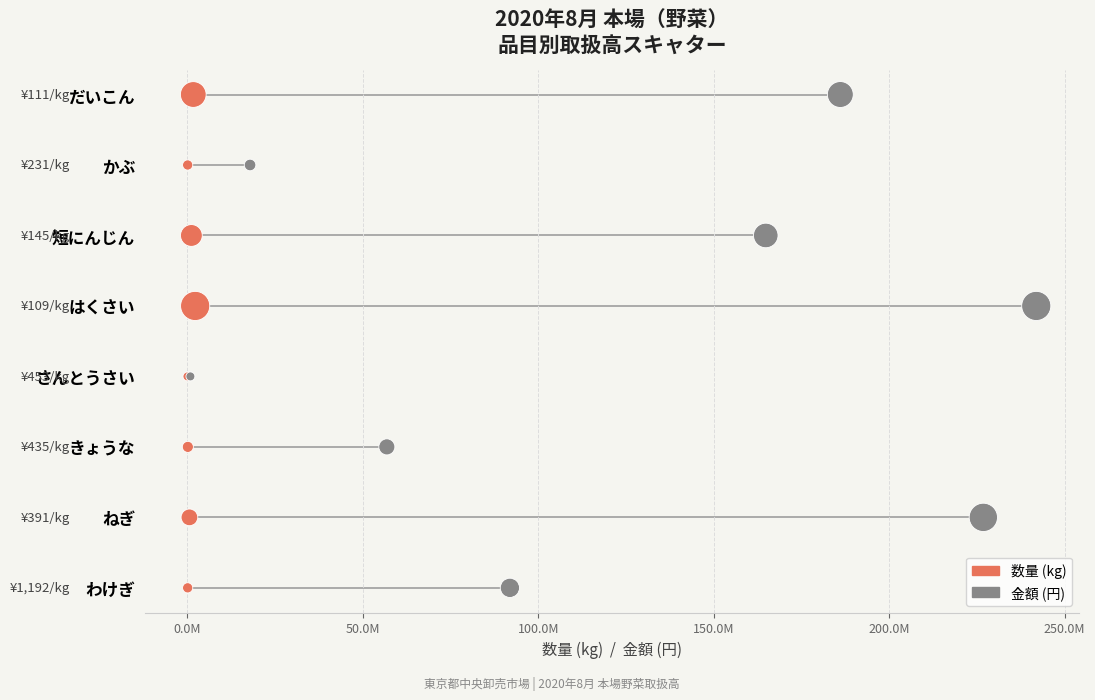

What are all the series names shown in the legend?

数量 (kg), 金額 (円)